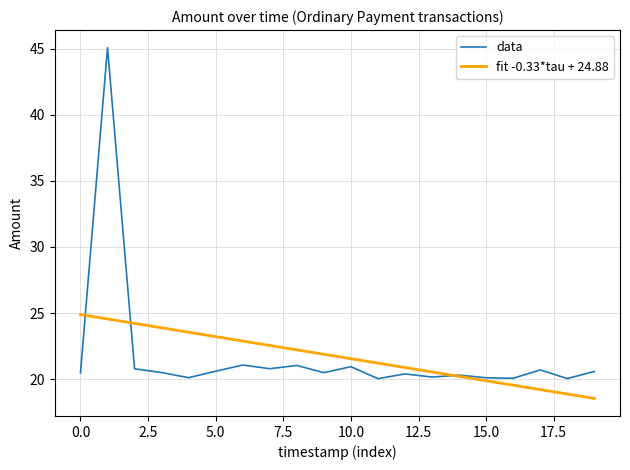

How many categories are shown in the chart?

20